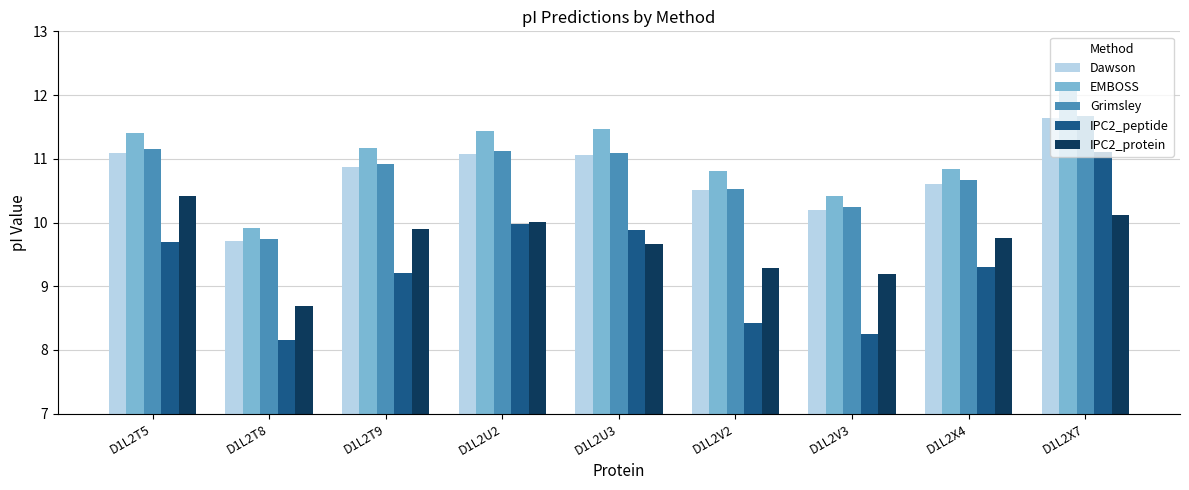

What is the label of the 3rd bar from the right?

D1L2V3